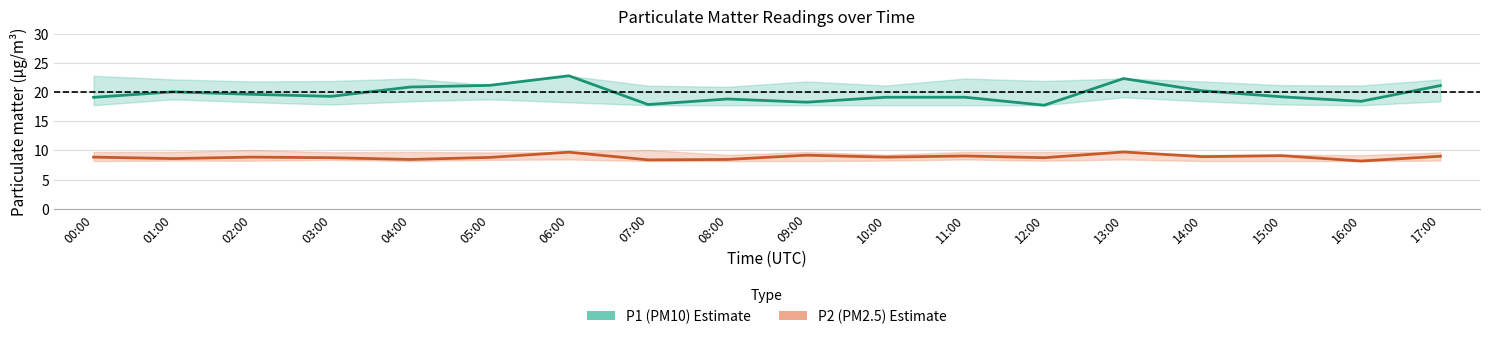

True or false: P1 (PM10) and P2 (PM2.5) intersect in this chart.

False